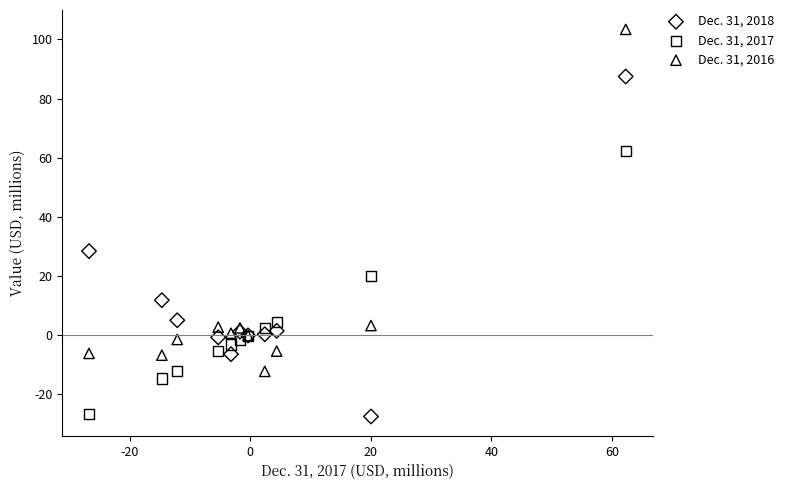

Which series contains the highest Y value?

Dec. 31, 2016